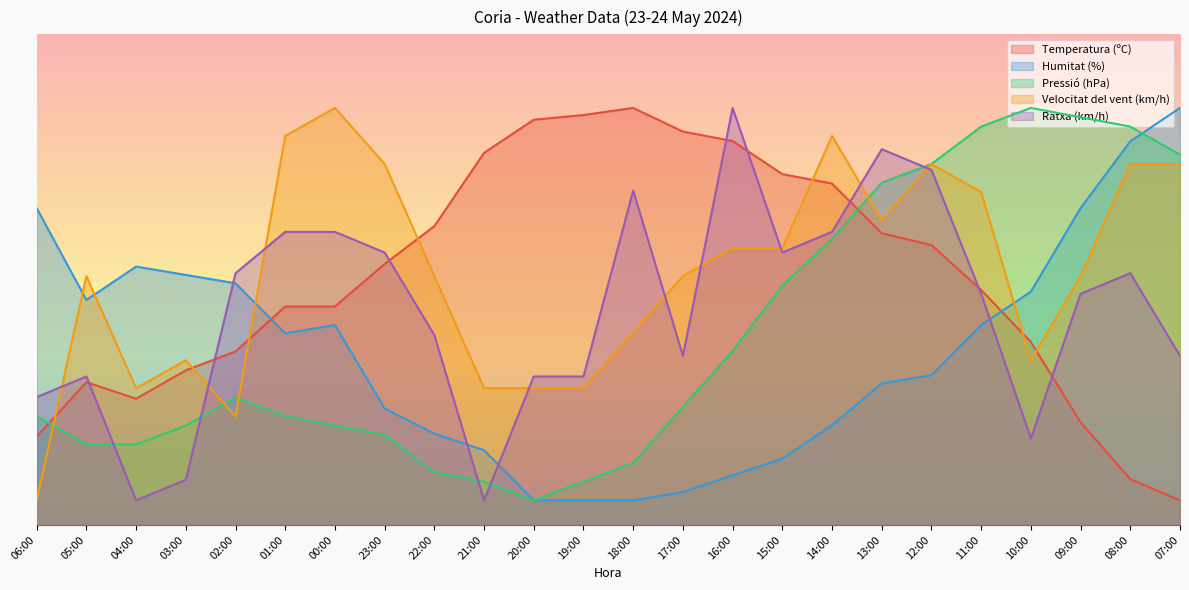

What is the average value of the Velocitat del vent (km/h) series?

51.2